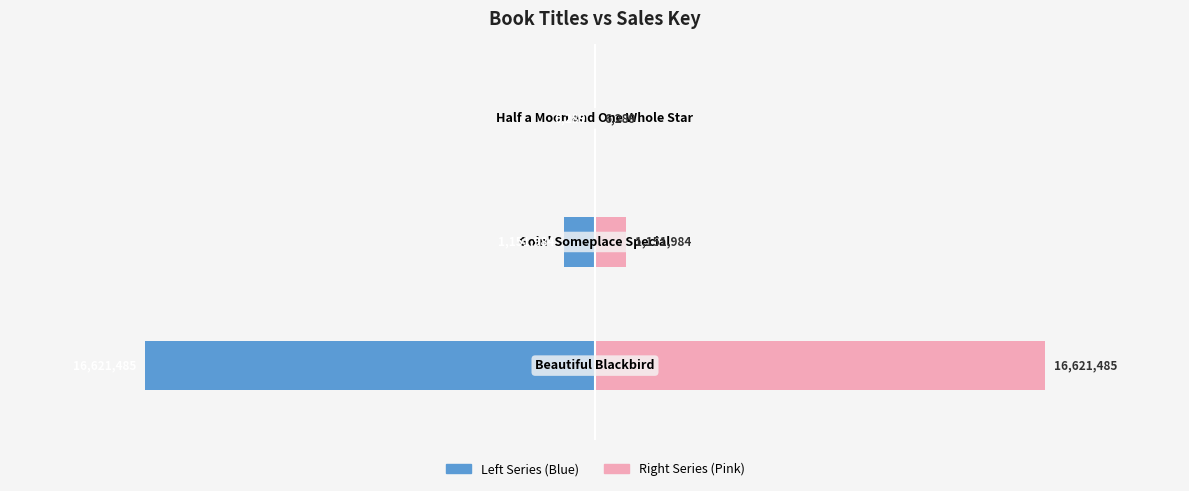

Between −2.0 and −2.5, which is larger?

−2.0